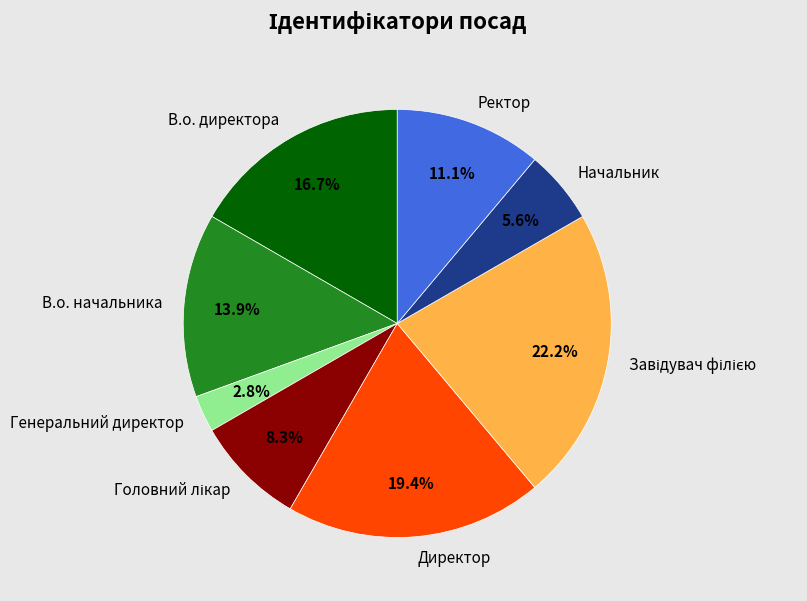

Which has a higher value, В.о. директора or Директор?

Директор